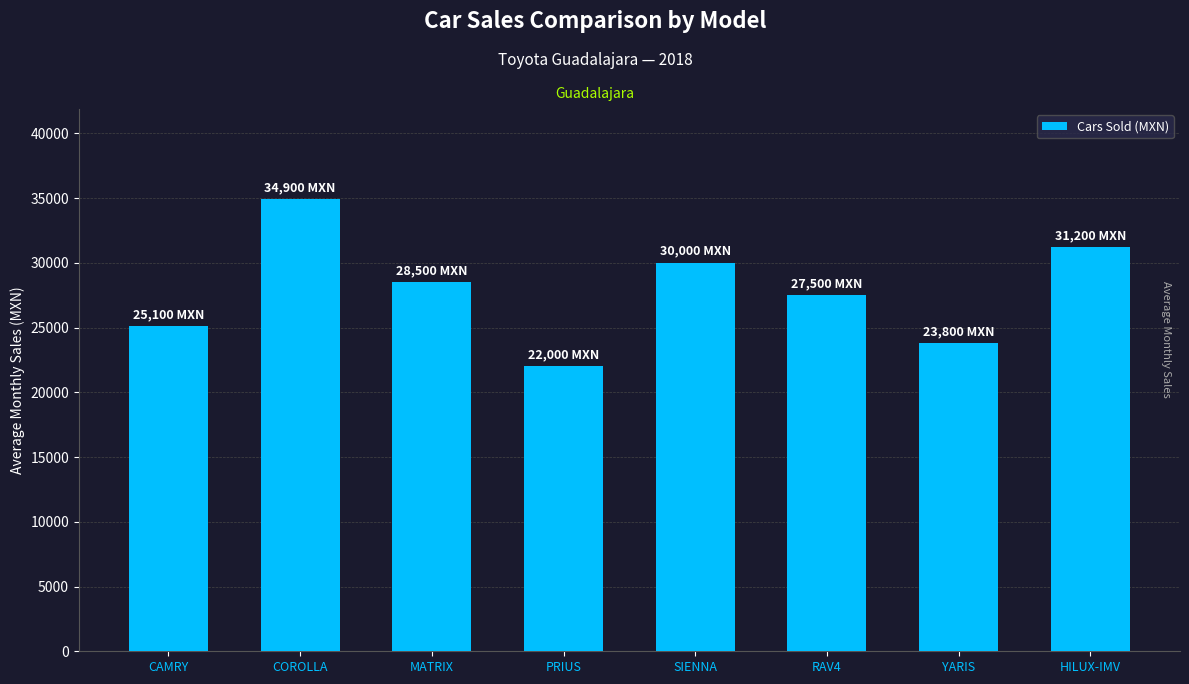

Approximately how many times larger is the value at CAMRY compared to MATRIX?

0.9